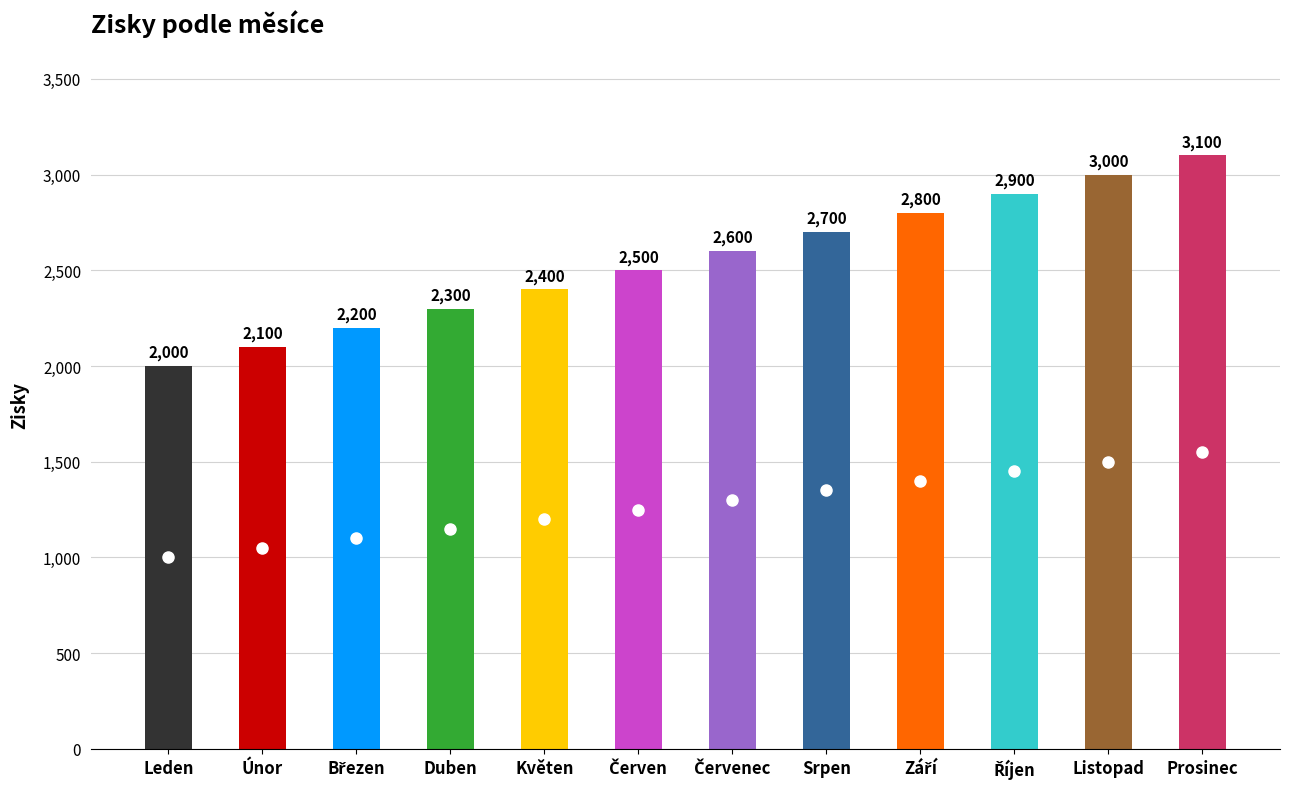

Is it true that the value at Leden is 3589?

False